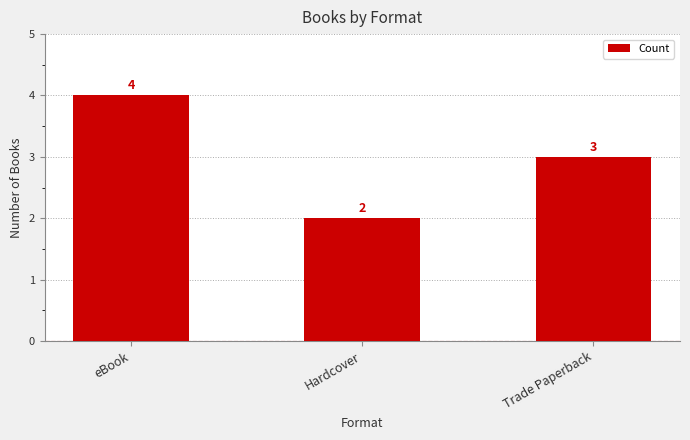

Count the number of data series in this chart.

1